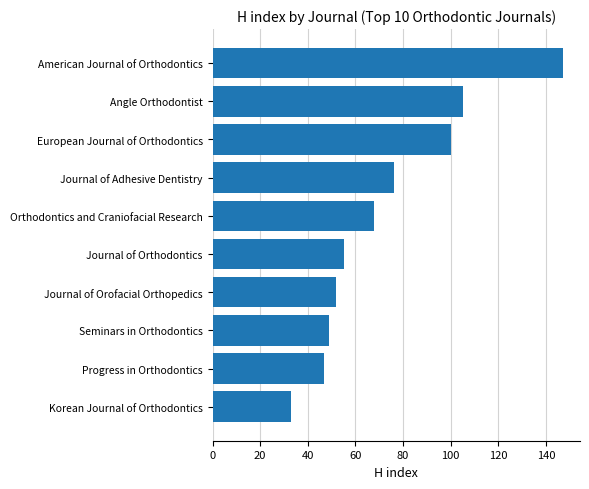

Which label corresponds to the largest value in the chart?

American Journal of Orthodontics